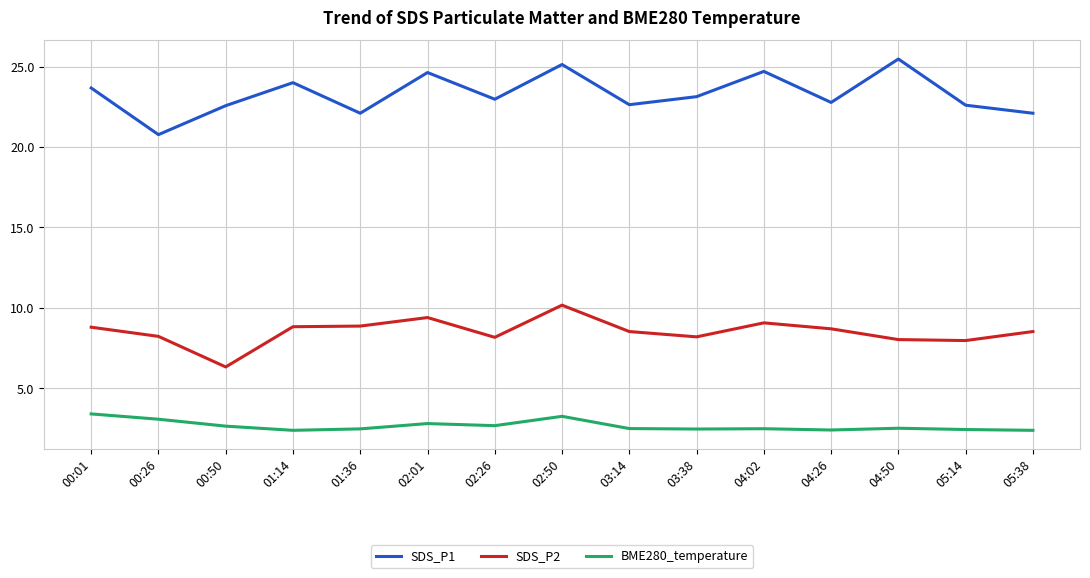

Where does the SDS_P2 series first go above 8?

00:01